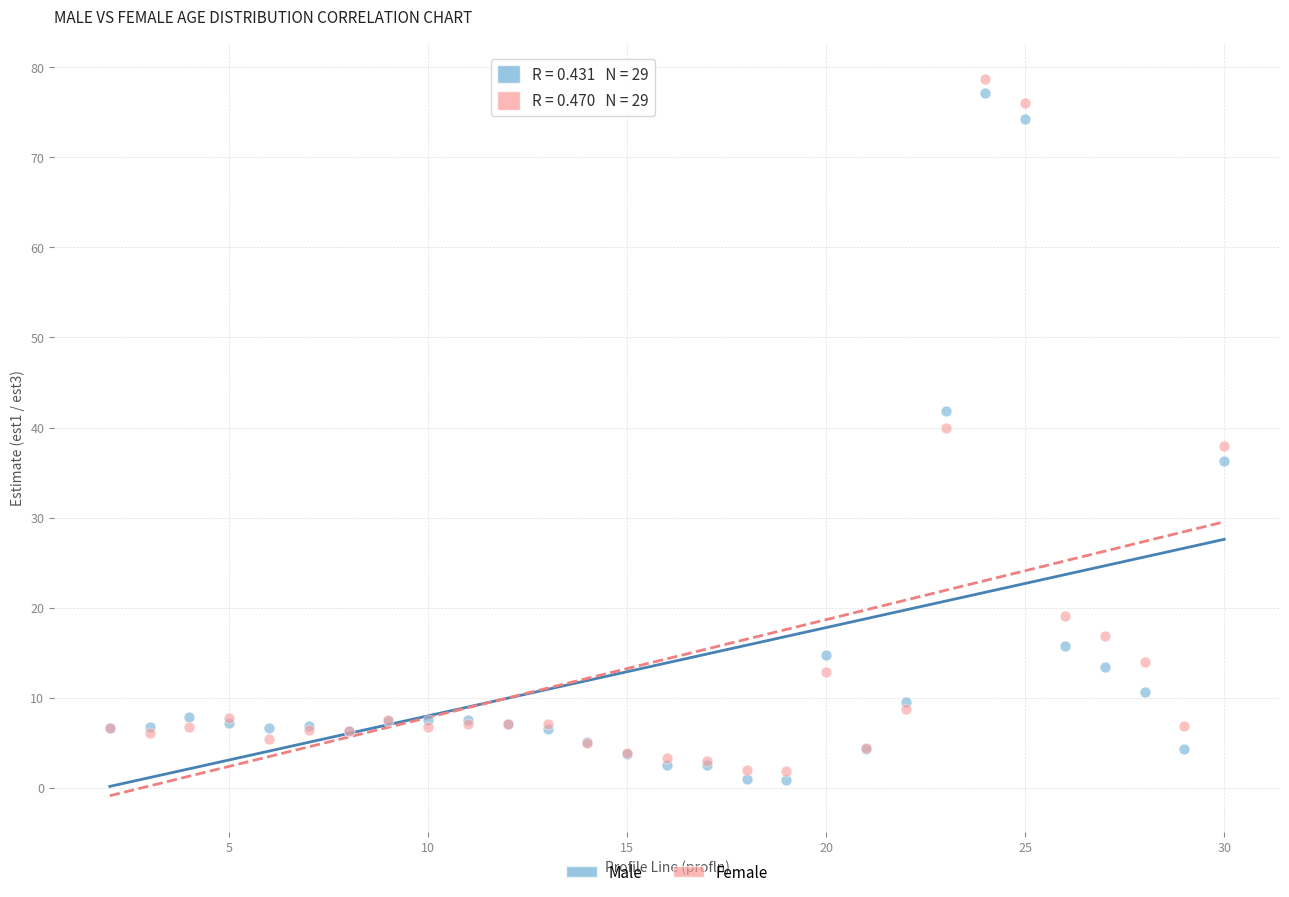

Which series has the largest Y range (max minus min)?

Female